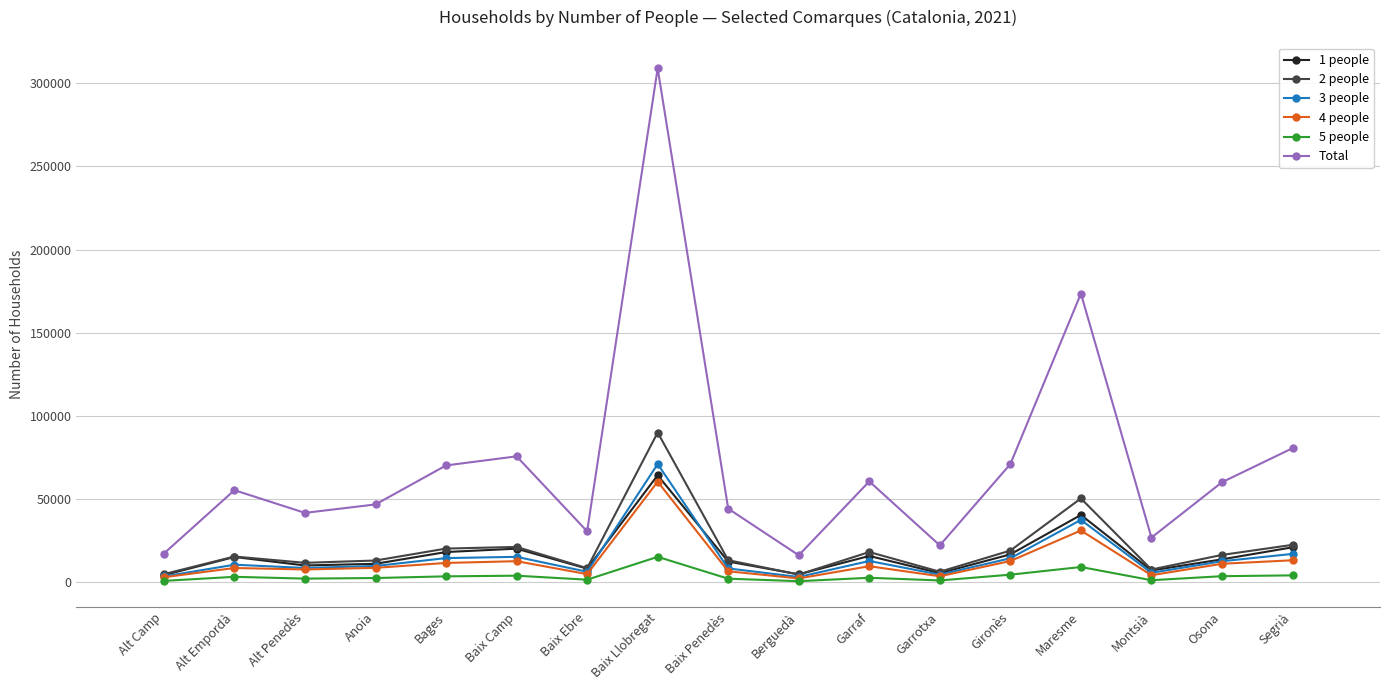

Reading right to left, extract all data points from this chart.

1 people: Segrià=21084	Osona=13851	Montsià=7156	Maresme=40525	Gironès=16840	Garrotxa=5542	Garraf=15877	Berguedà=4850	Baix Penedès=12530	Baix Llobregat=64367	Baix Ebre=8260	Baix Camp=20270	Bages=18243	Anoia=11170	Alt Penedès=10164	Alt Empordà=15261	Alt Camp=4365
2 people: Segrià=22564	Osona=16513	Montsià=7737	Maresme=50465	Gironès=19127	Garrotxa=6399	Garraf=18242	Berguedà=4714	Baix Penedès=13343	Baix Llobregat=90079	Baix Ebre=8531	Baix Camp=21320	Bages=20324	Anoia=13146	Alt Penedès=11760	Alt Empordà=15554	Alt Camp=4967
3 people: Segrià=17117	Osona=12715	Montsià=5764	Maresme=37570	Gironès=14489	Garrotxa=4657	Garraf=12868	Berguedà=3258	Baix Penedès=8386	Baix Llobregat=71107	Baix Ebre=6376	Baix Camp=15366	Bages=14600	Anoia=9853	Alt Penedès=8670	Alt Empordà=10626	Alt Camp=3565
4 people: Segrià=13290	Osona=11192	Montsià=4317	Maresme=31197	Gironès=12849	Garrotxa=3689	Garraf=9726	Berguedà=2382	Baix Penedès=6686	Baix Llobregat=60535	Baix Ebre=4955	Baix Camp=12748	Bages=11683	Anoia=8745	Alt Penedès=7762	Alt Empordà=8650	Alt Camp=3099
5 people: Segrià=4219	Osona=3726	Montsià=1305	Maresme=9245	Gironès=4630	Garrotxa=1170	Garraf=2765	Berguedà=732	Baix Penedès=2221	Baix Llobregat=15357	Baix Ebre=1624	Baix Camp=4026	Bages=3631	Anoia=2623	Alt Penedès=2276	Alt Empordà=3347	Alt Camp=909
Total: Segrià=80655	Osona=60196	Montsià=26929	Maresme=173557	Gironès=71104	Garrotxa=22253	Garraf=60686	Berguedà=16300	Baix Penedès=44303	Baix Llobregat=308968	Baix Ebre=30679	Baix Camp=75760	Bages=70290	Anoia=46854	Alt Penedès=41779	Alt Empordà=55419	Alt Camp=17334